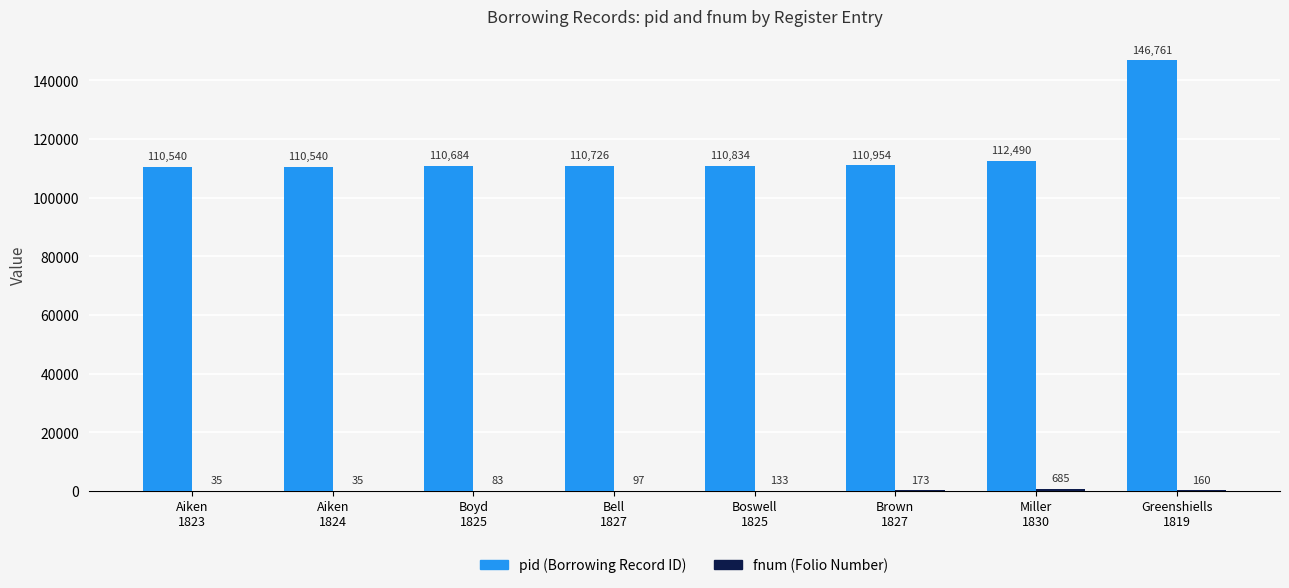

The pid (Borrowing Record ID) series shows 24670 at Aiken
1823. True or false?

False